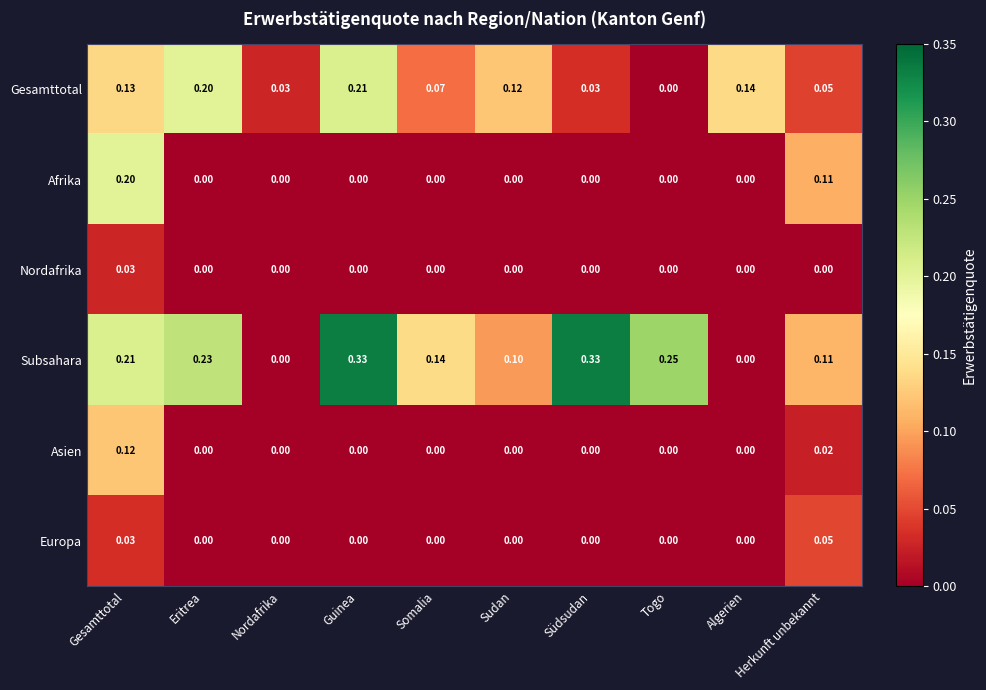

At which category is the sum across all series the highest?

Gesamttotal